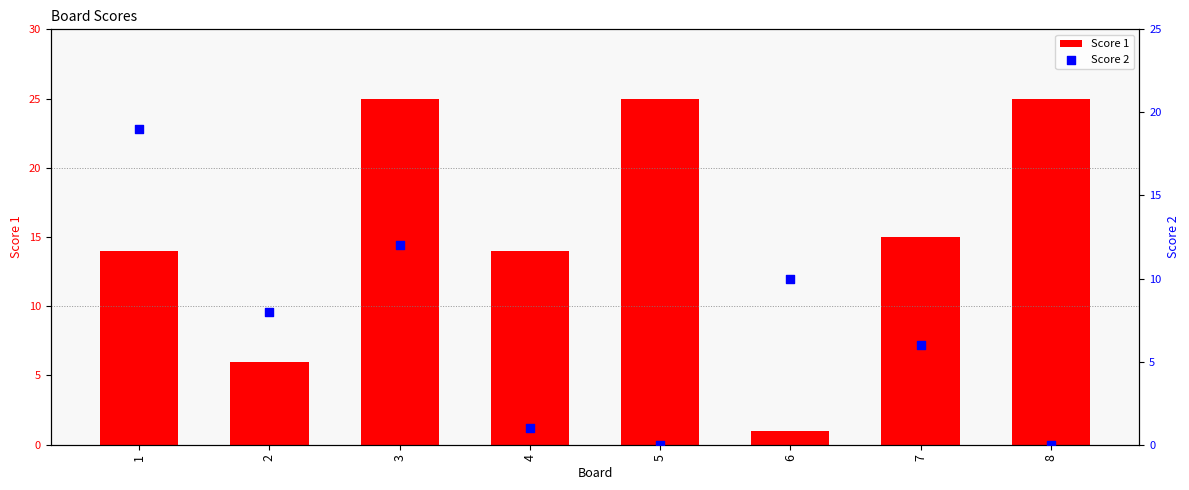

What is the total value across all series at 2?

14